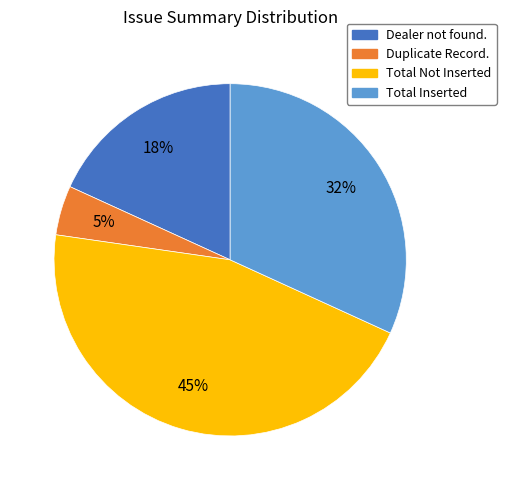

Is it true that Duplicate Record. is 5% of the pie?

True